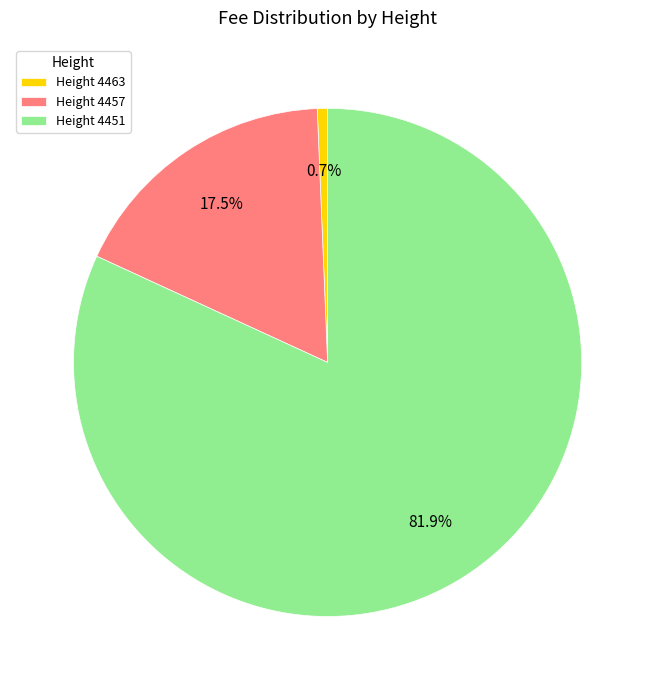

Which slice is the smallest?

Height 4463